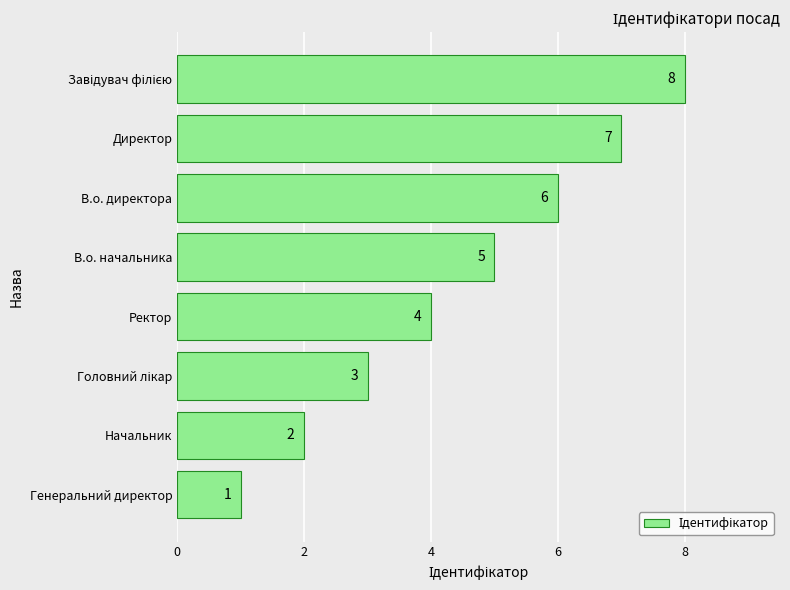

What is the change in value from Генеральний директор to Начальник?

+1